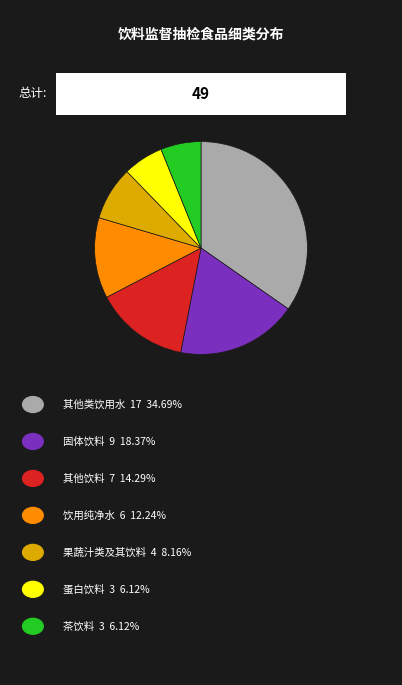

Does any single category account for the majority?

No